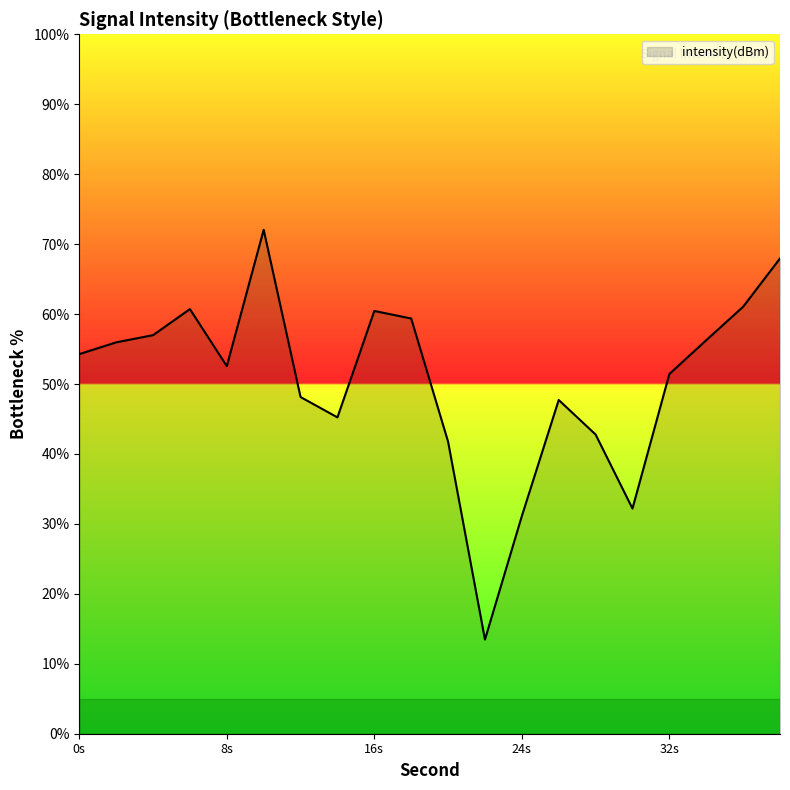

What is the minimum value shown in the chart?

13.5